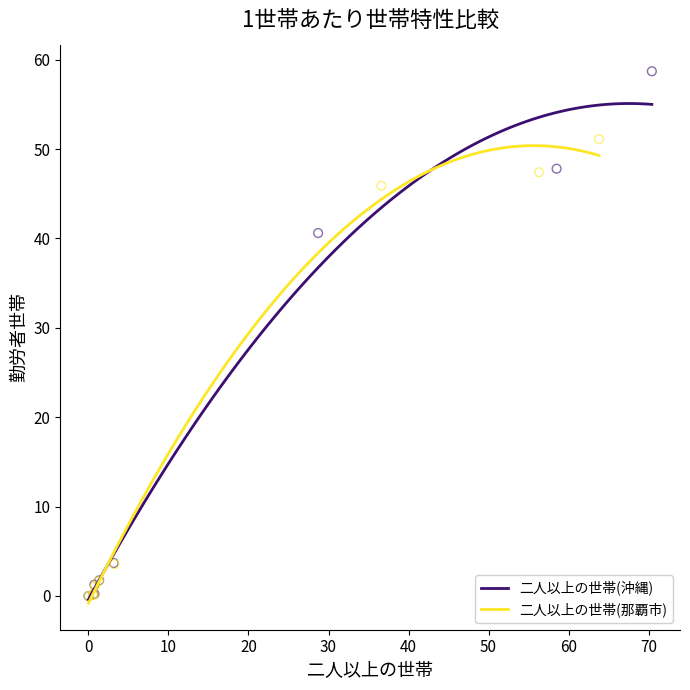

What are all the series names shown in the legend?

二人以上の世帯(沖縄), 二人以上の世帯(那覇市)